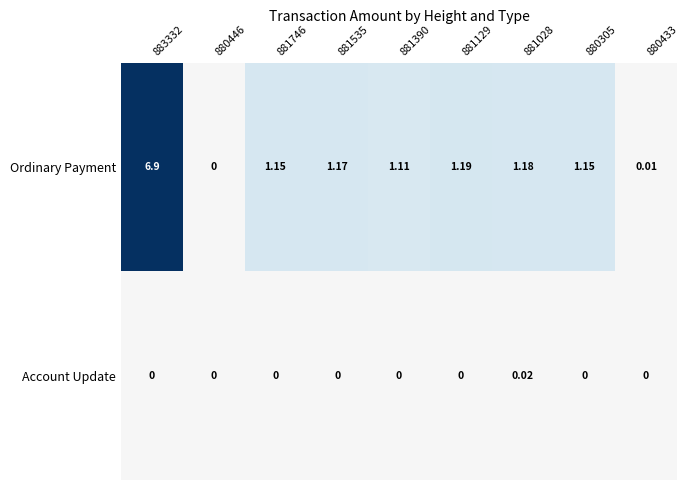

Which series has the largest range (max minus min)?

Ordinary Payment